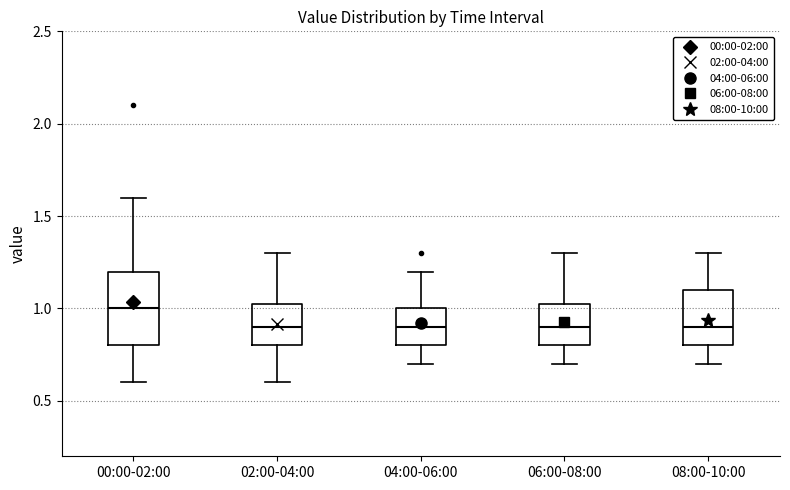

Which box is the tallest, from its lower edge to its upper edge?

00:00-02:00